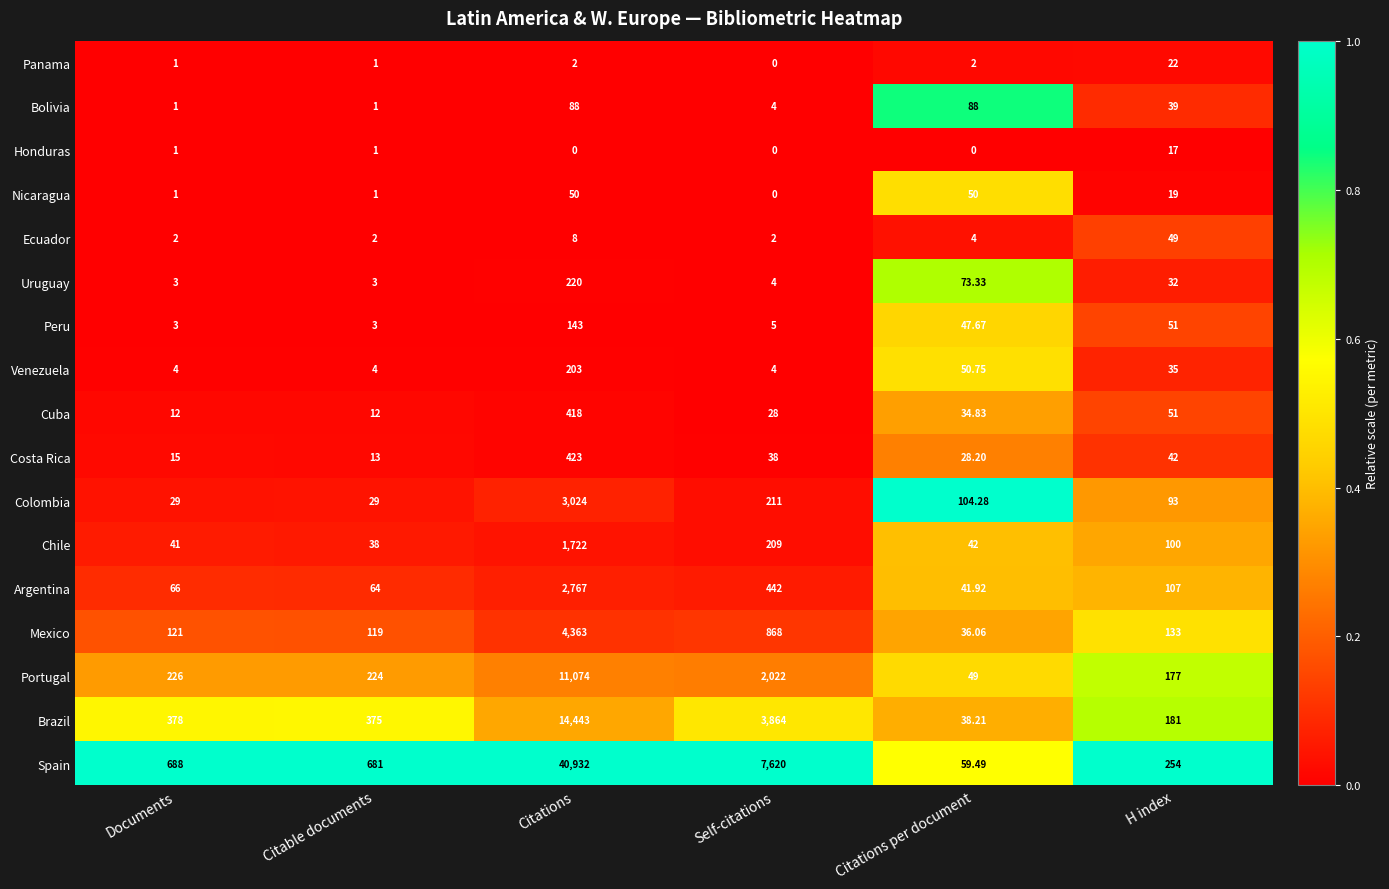

Is the value of Cuba at Citable documents greater than the value of Honduras at H index?

No